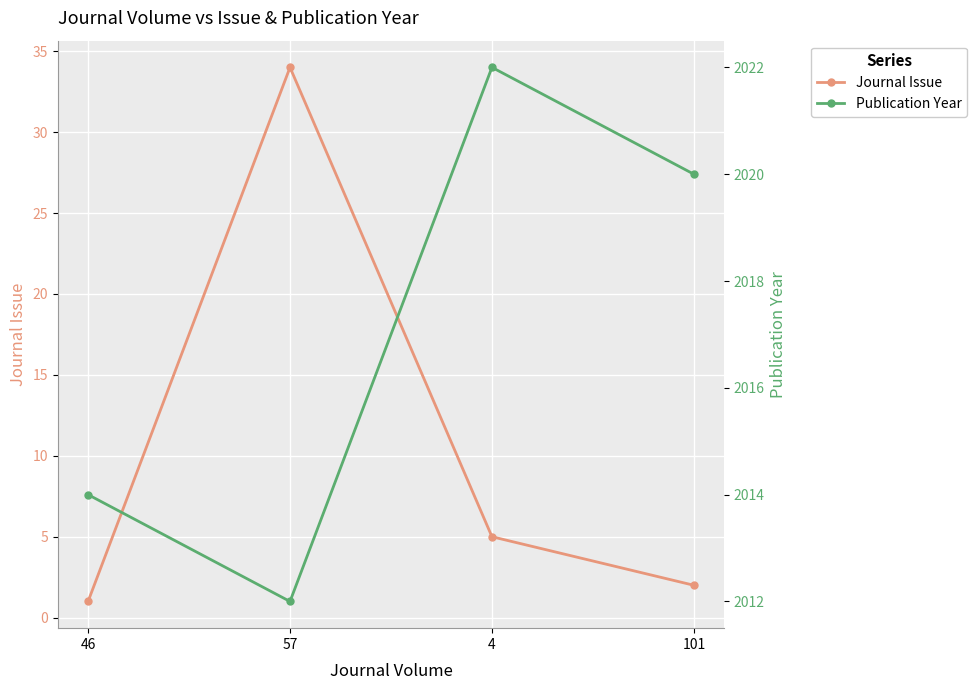

Which label corresponds to the smallest value in the chart?

46